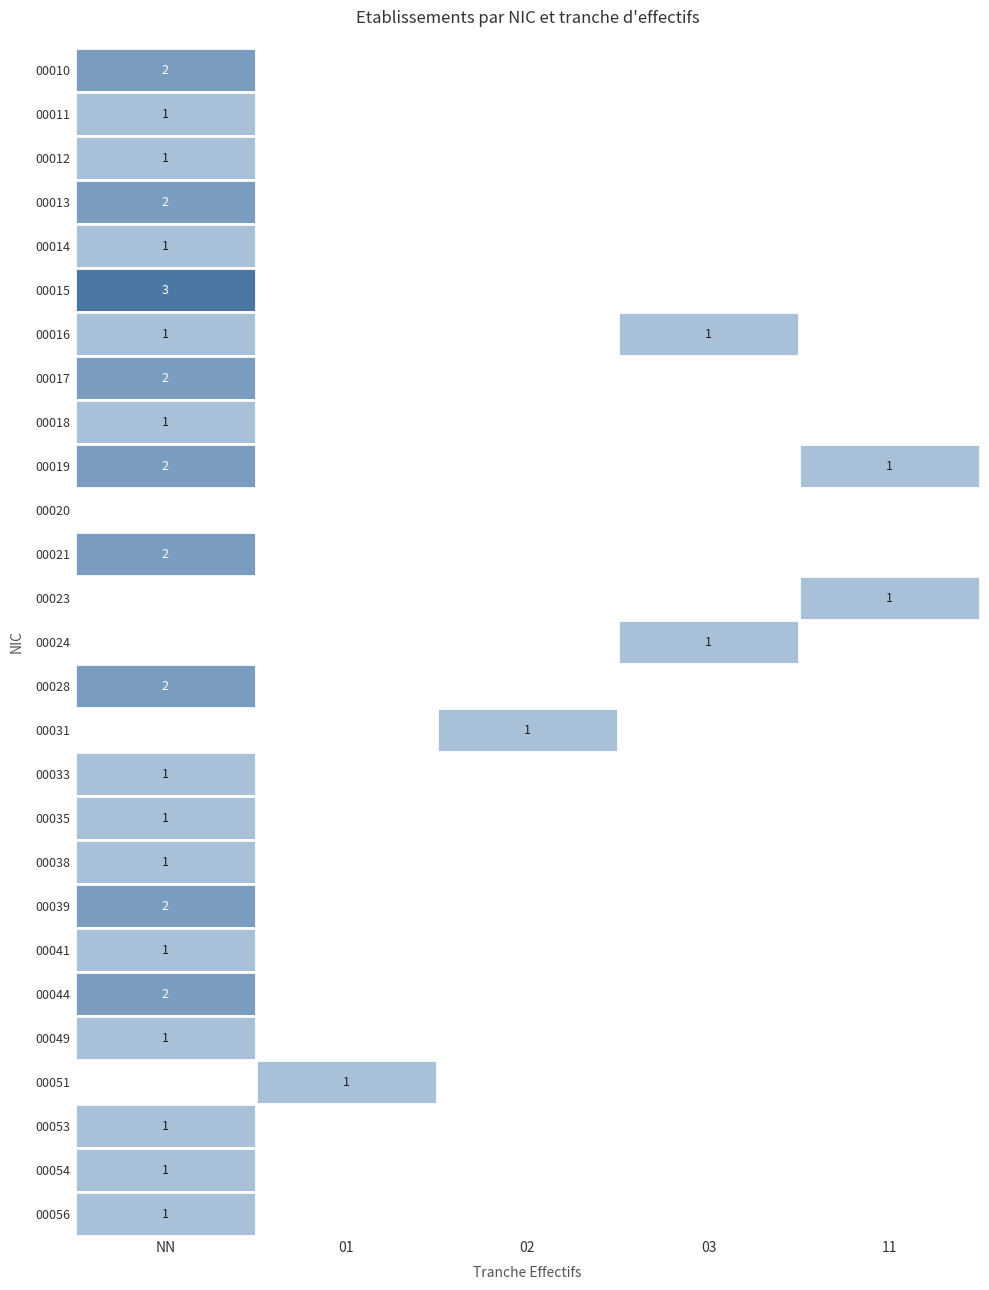

At which category does the chart reach its peak across all series?

NN